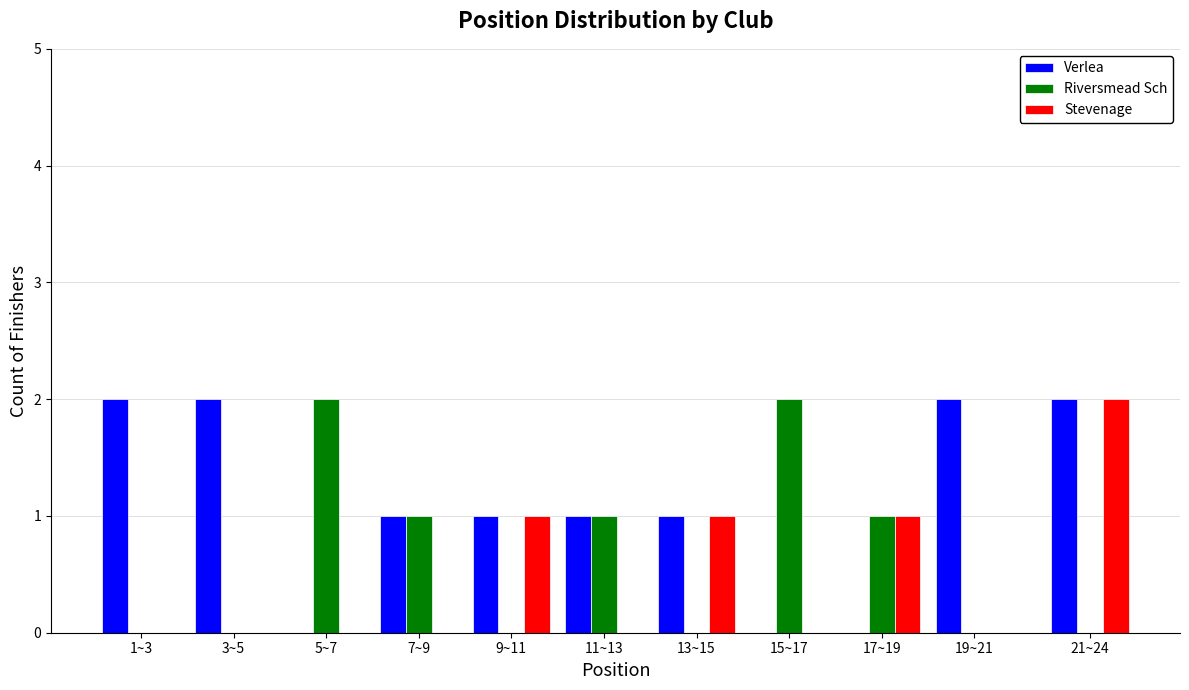

Which series changed the most between 3~5 and 17~19?

Verlea